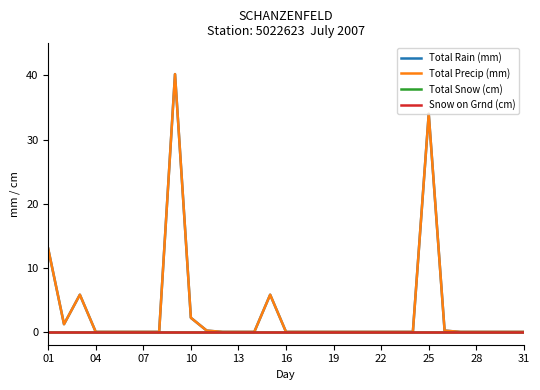

True or false: Total Snow (cm) and Snow on Grnd (cm) cross at least once.

False